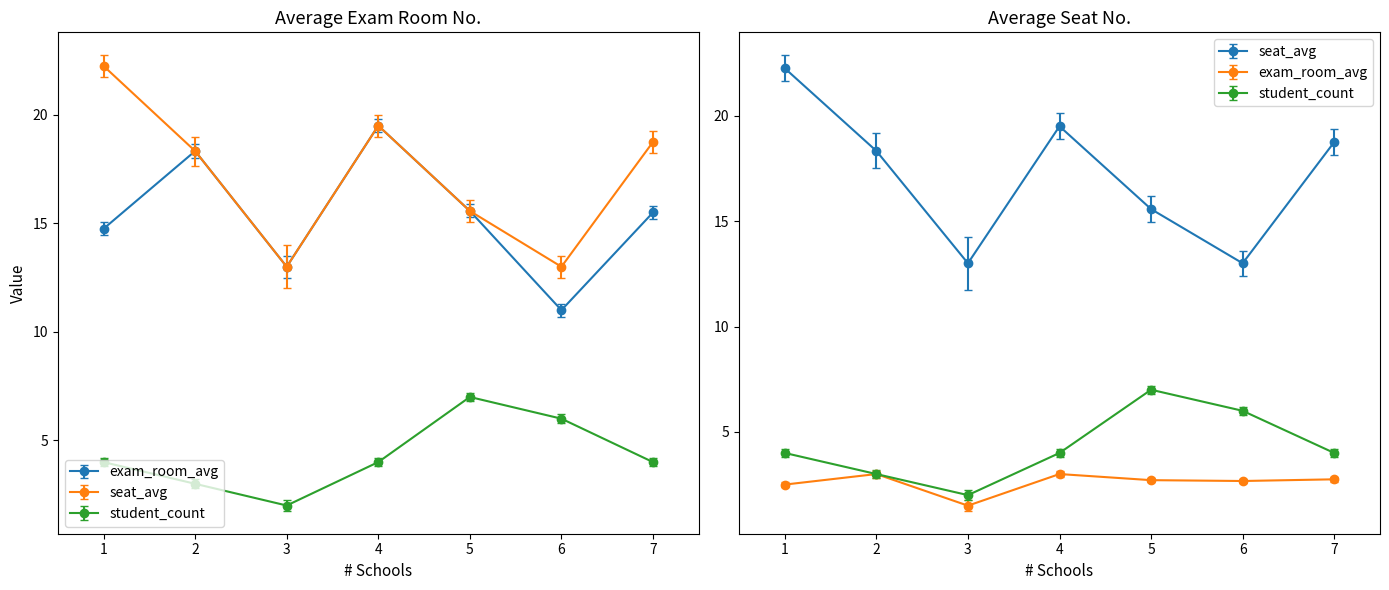

Is it true that exam_room_avg equals 19.5 at 4?

True